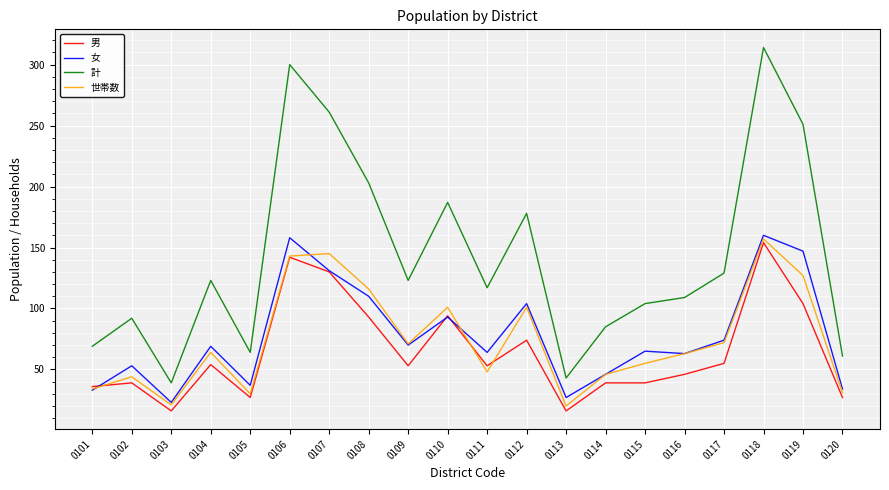

What is the spread (max minus min) of values at 0116?

63